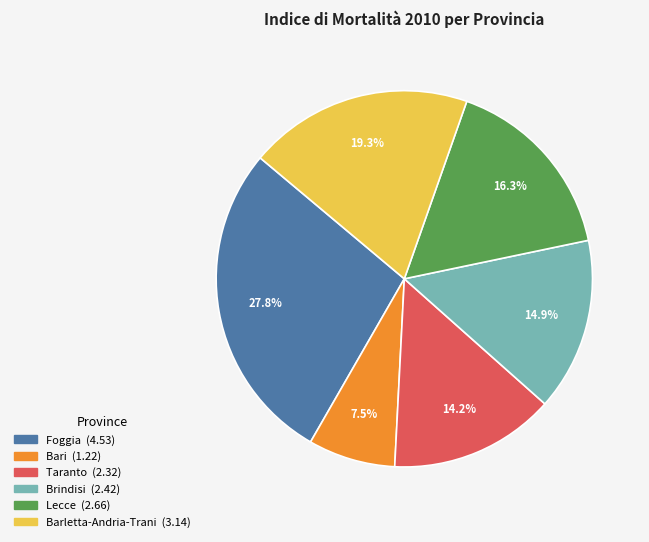

Is there any slice that represents more than half of the pie?

No